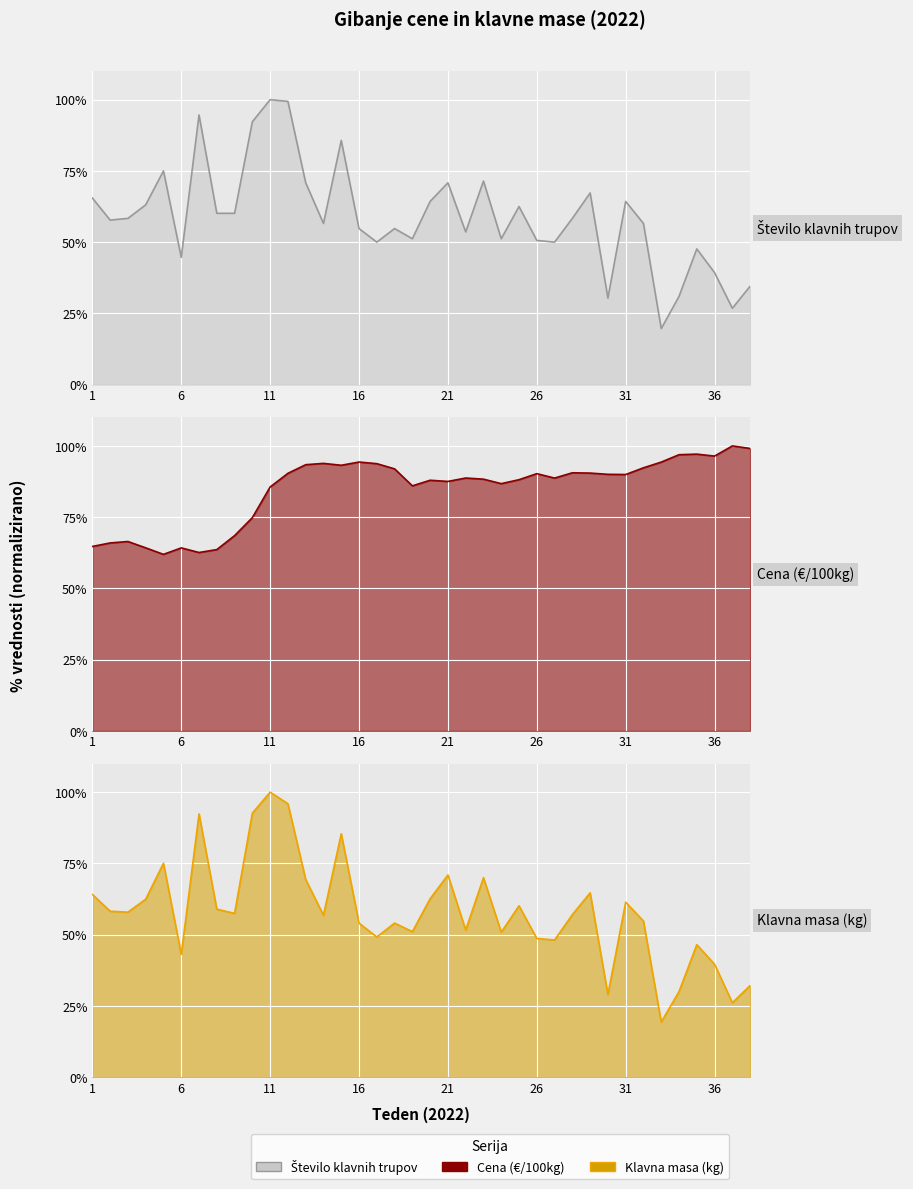

What is the value of the Cena (€/100kg) line point at the 10th from the left?

74.8